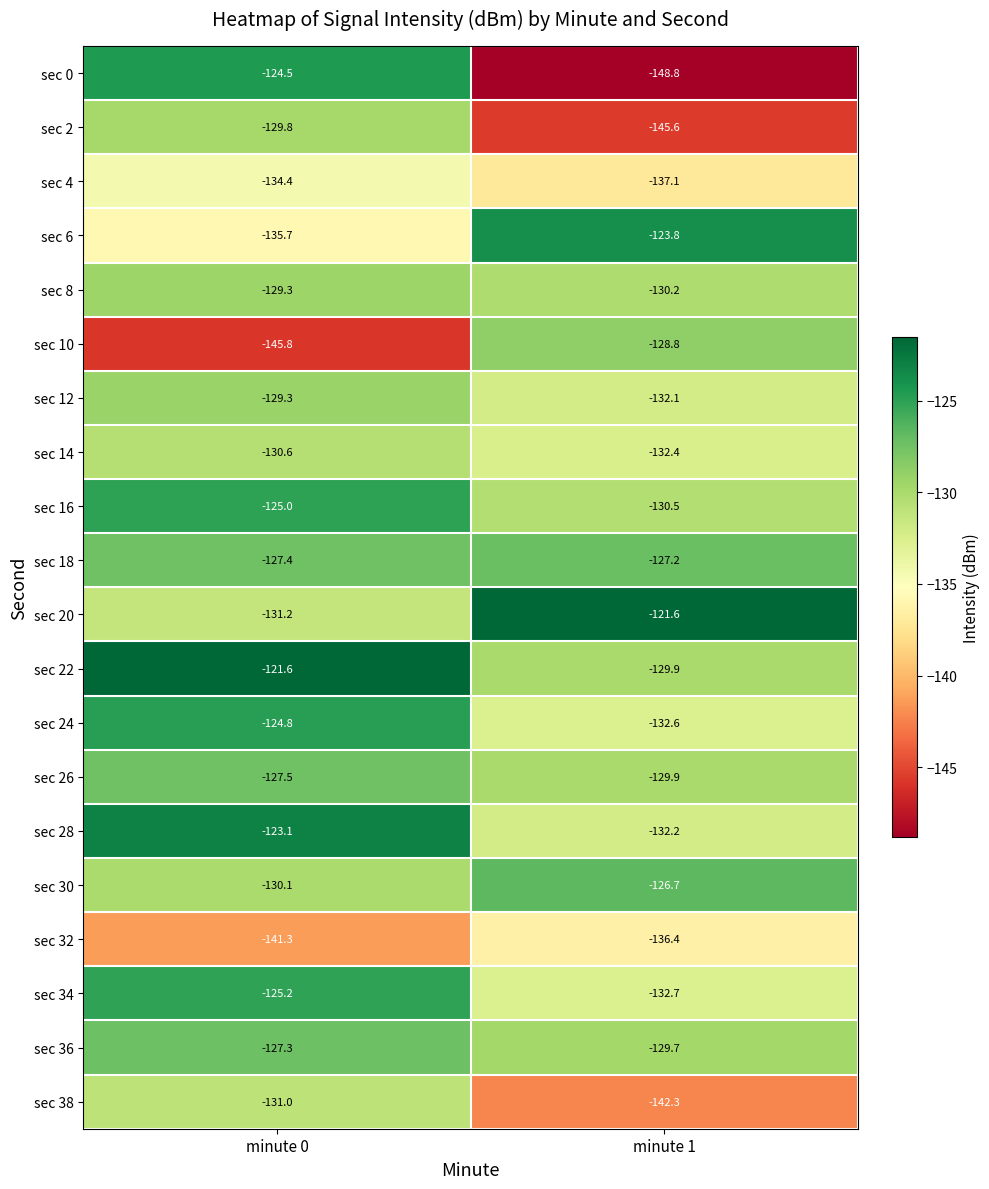

Which series changed the most between minute 0 and minute 1?

sec 0